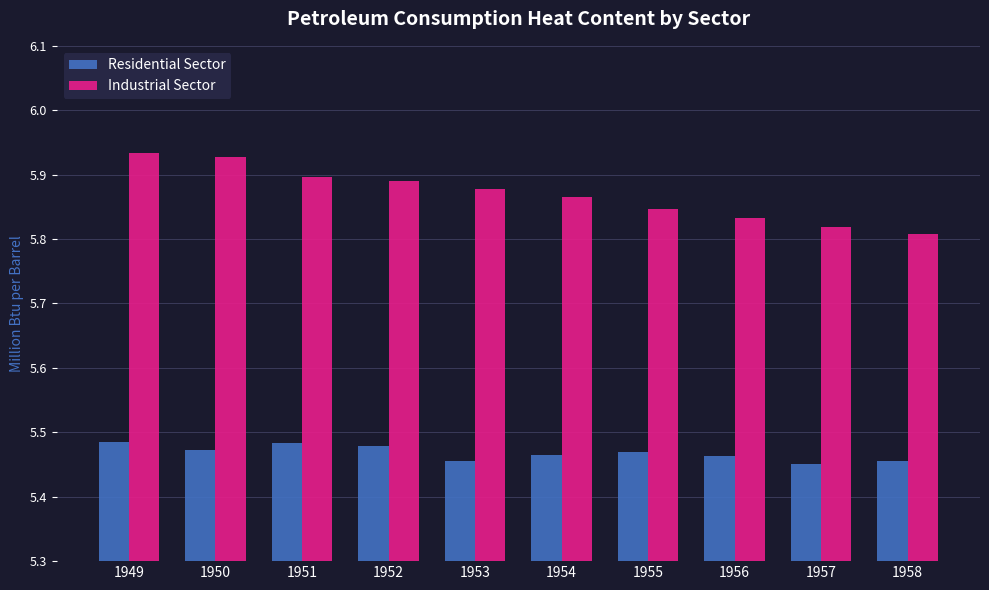

The Industrial Sector series shows 5.9 at 1949. True or false?

True